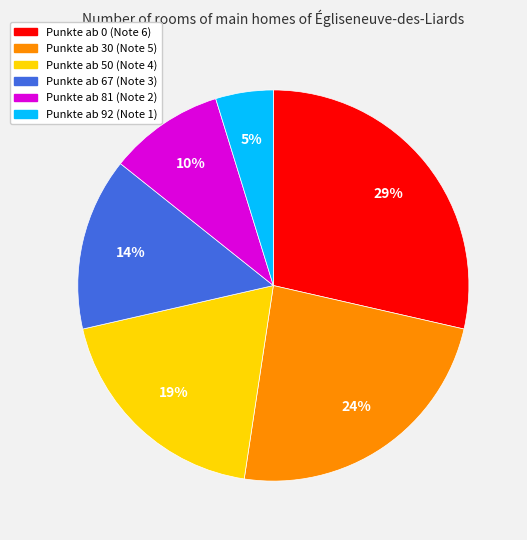

True or false: Punkte ab 92 (Note 1) accounts for 5% of the total.

True